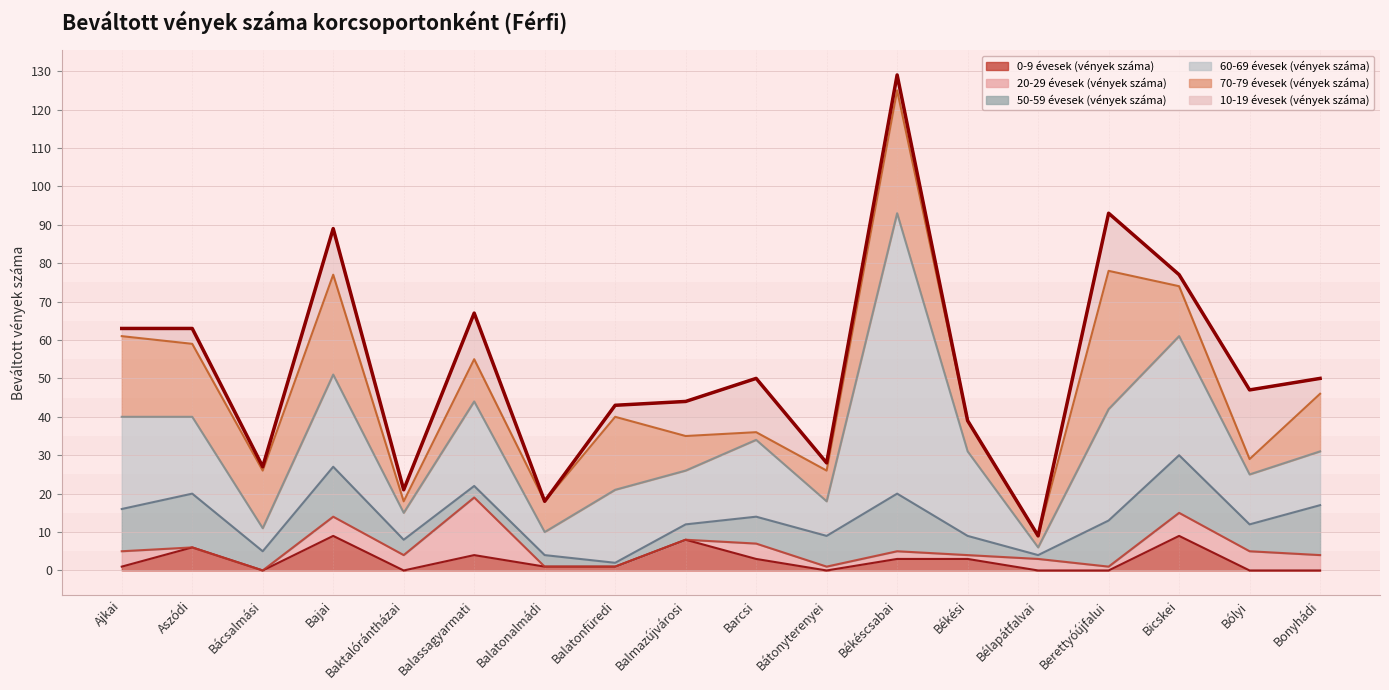

How many lines are shown in the chart?

6